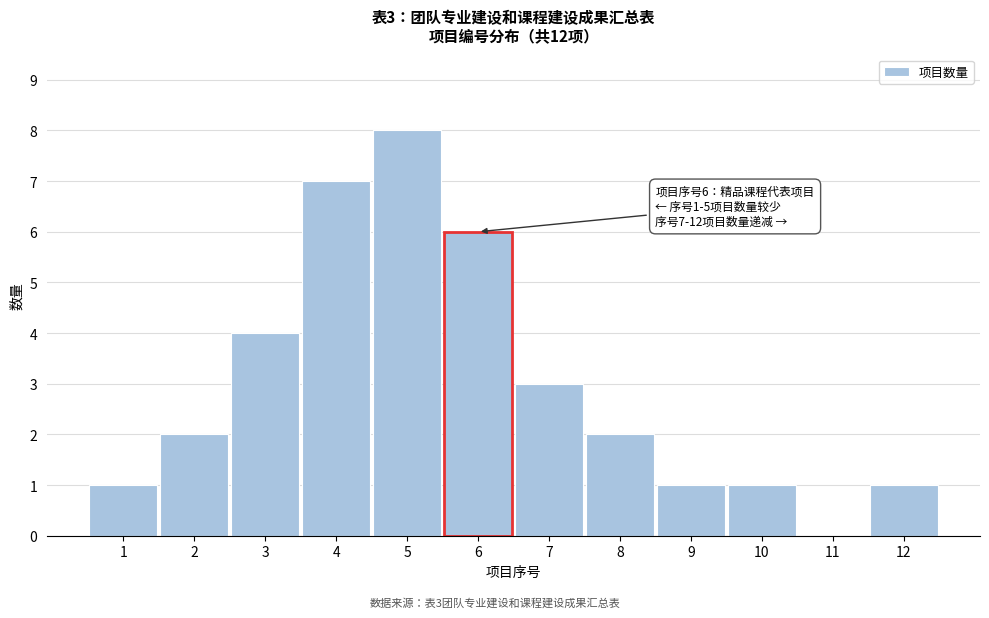

Reading left to right, what are all the values shown in this chart?

1=1	2=2	3=4	4=7	5=8	6=6	7=3	8=2	9=1	10=1	11=0	12=1